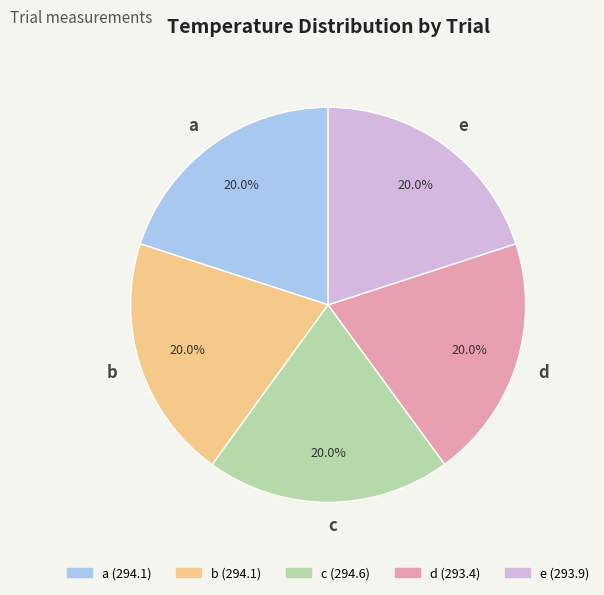

Does e represent more than half of the total?

No